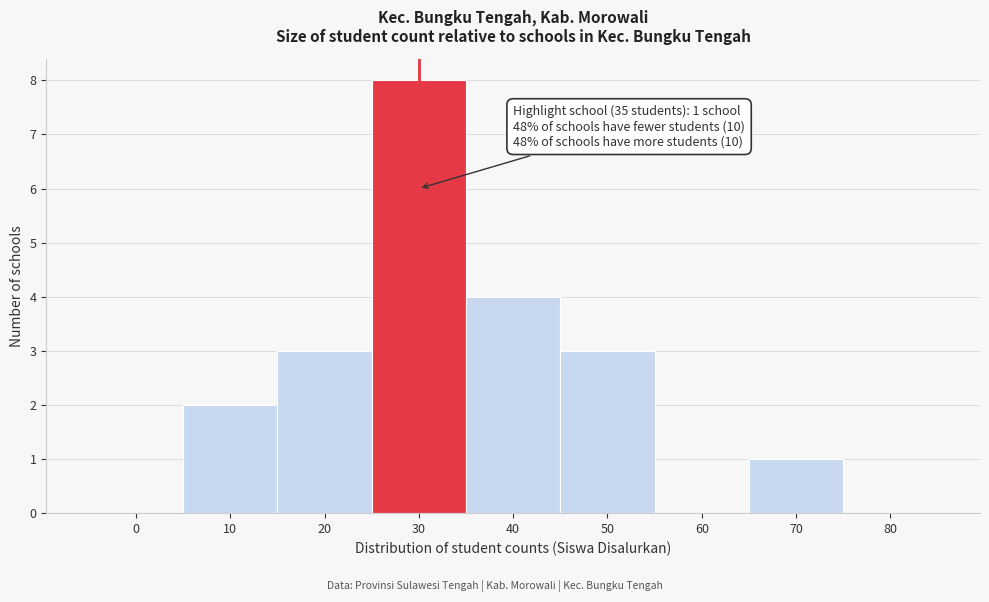

Reading left to right, what are all the values shown in this chart?

0=0	10=2	20=3	30=8	40=4	50=3	60=0	70=1	80=0